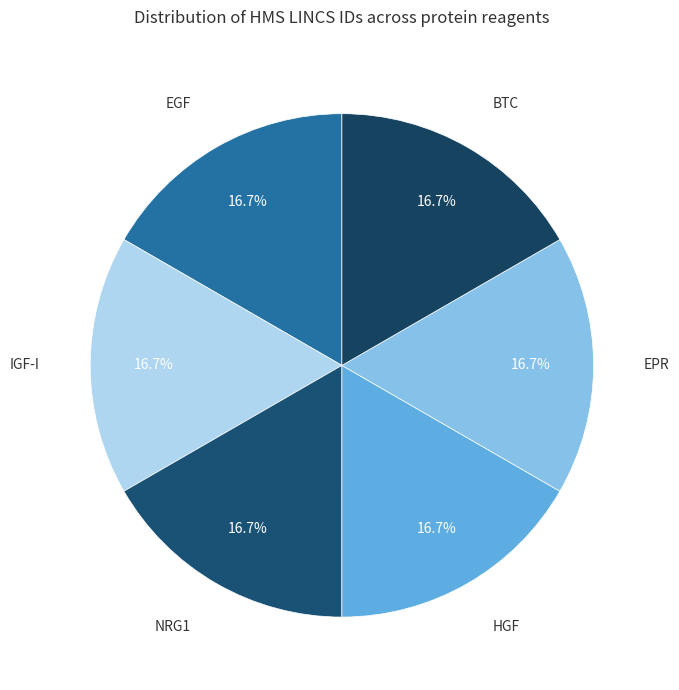

What portion of the pie excludes EPR?

83.3%